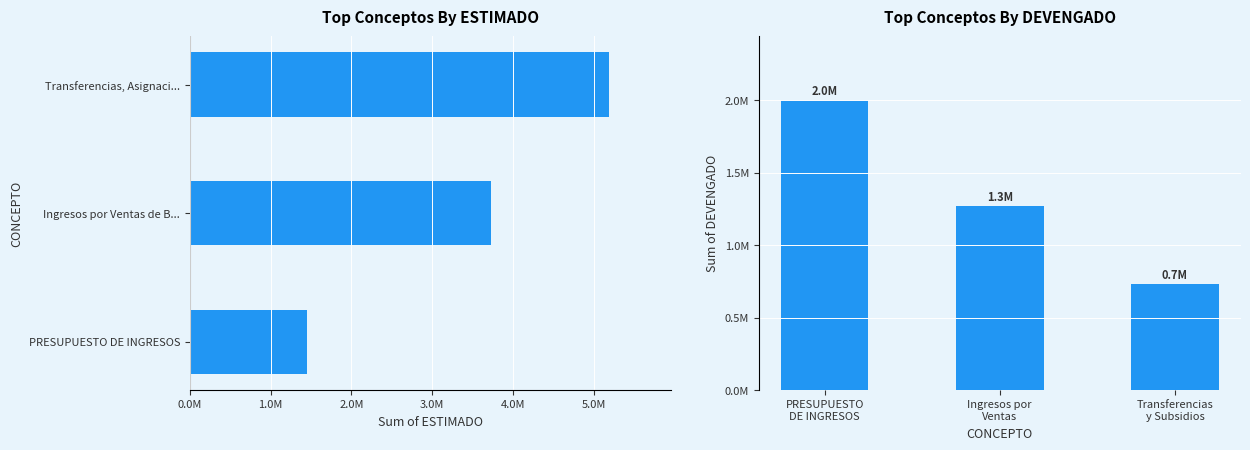

What value does the ESTIMADO series have at PRESUPUESTO DE INGRESOS?

1452903.8